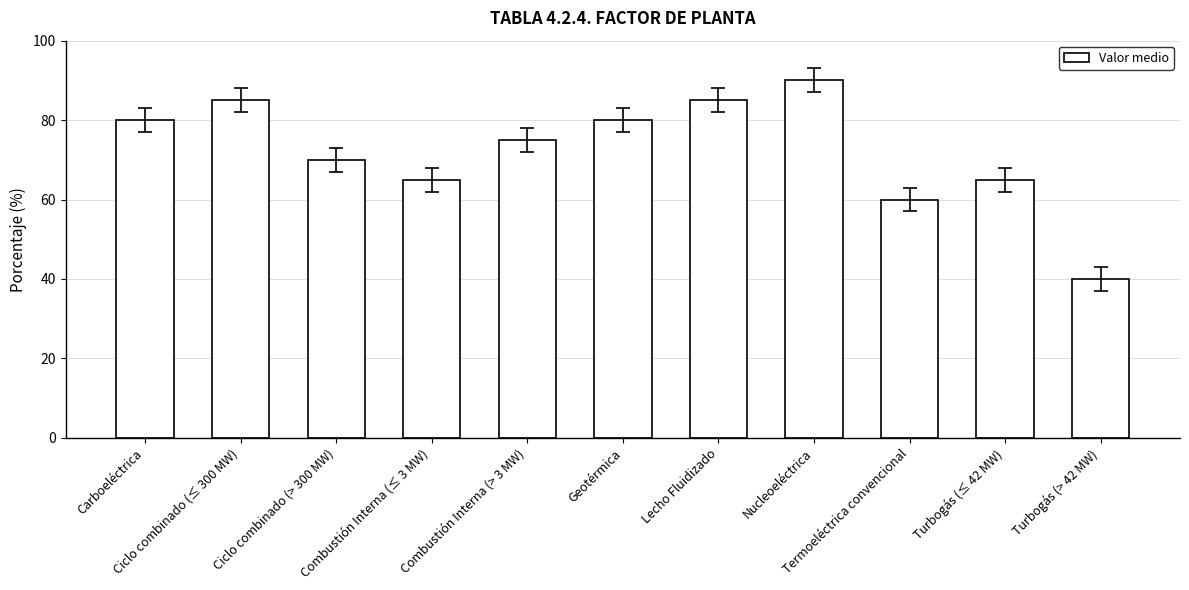

What is the value of the 4th bar from the left?

65